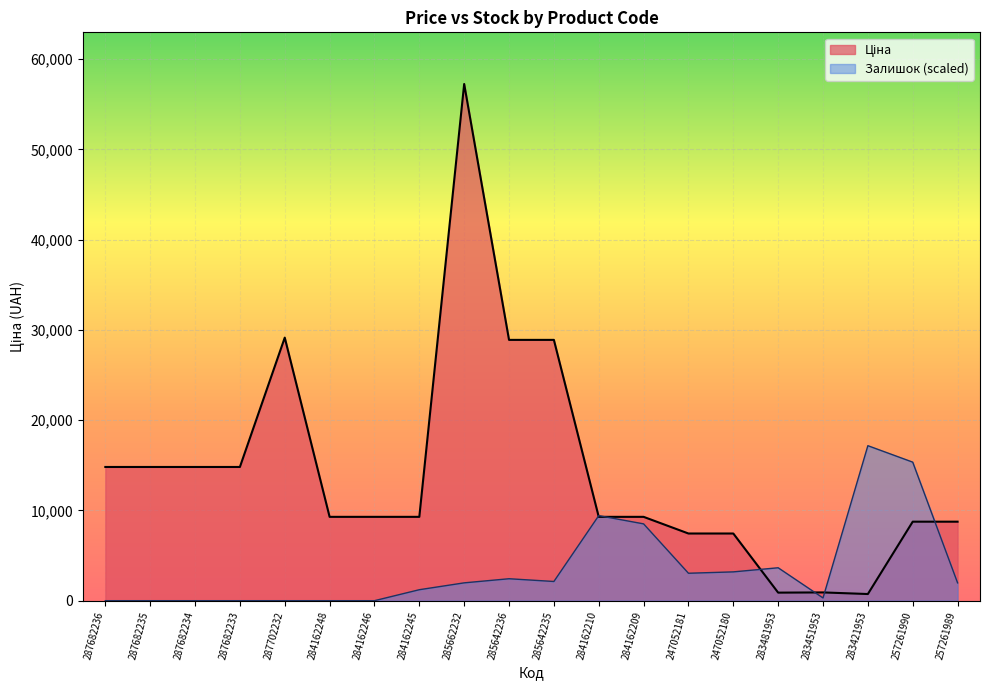

Which series has the largest total across all categories?

Ціна